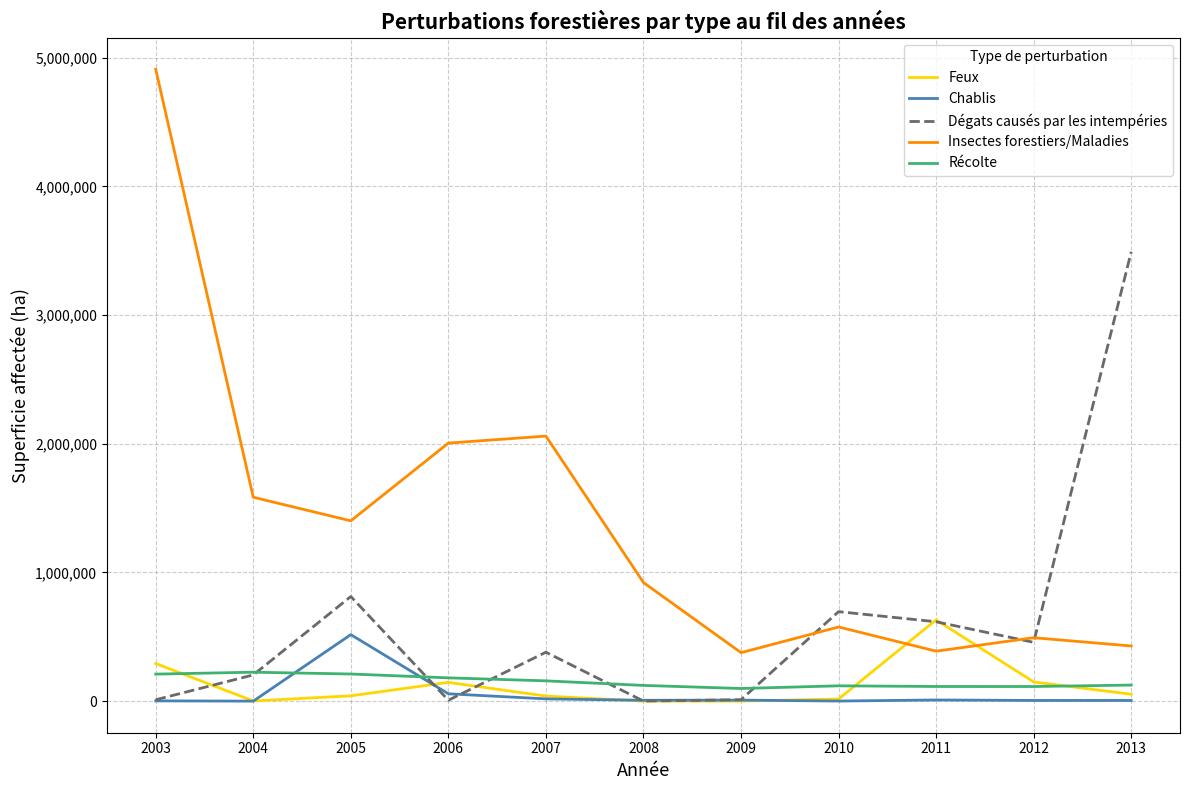

How many intersections are there between Chablis and Récolte?

2